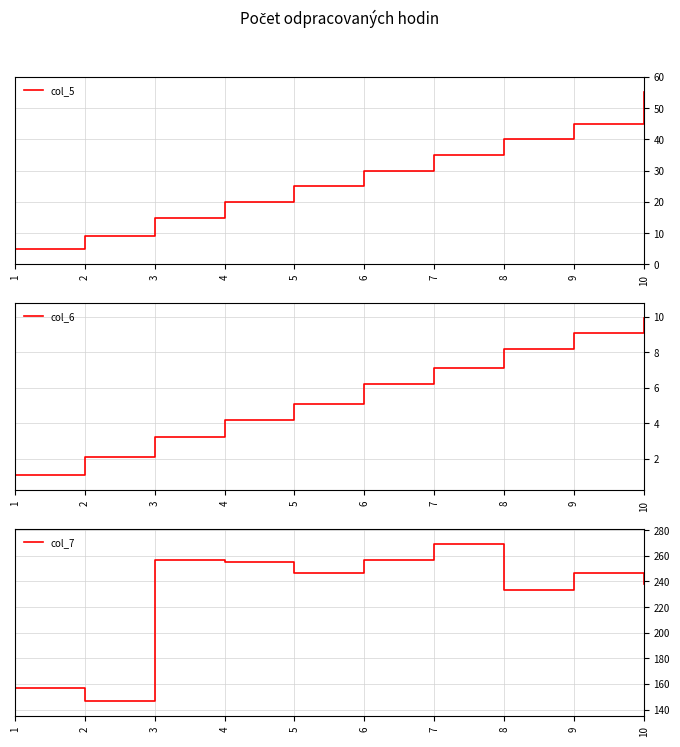

At which category is the sum across all series the highest?

7